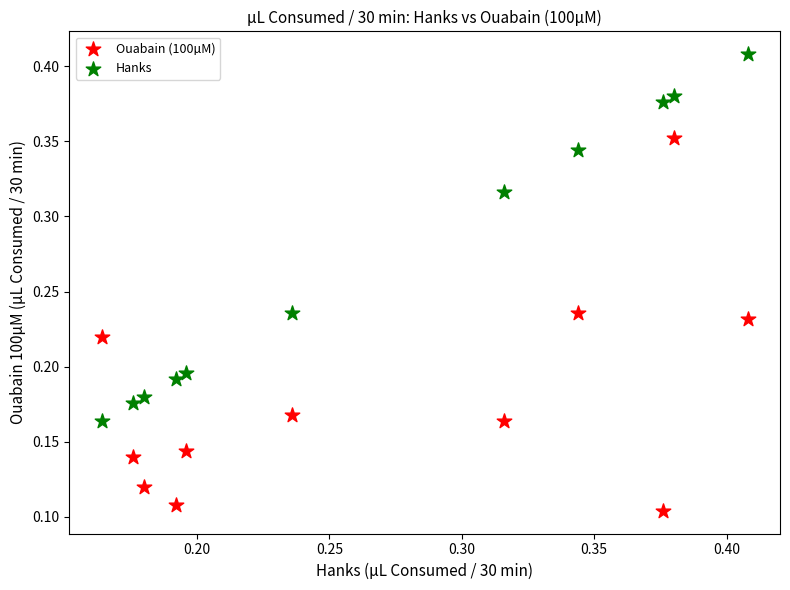

What are all the series names shown in the legend?

Ouabain (100µM), Hanks